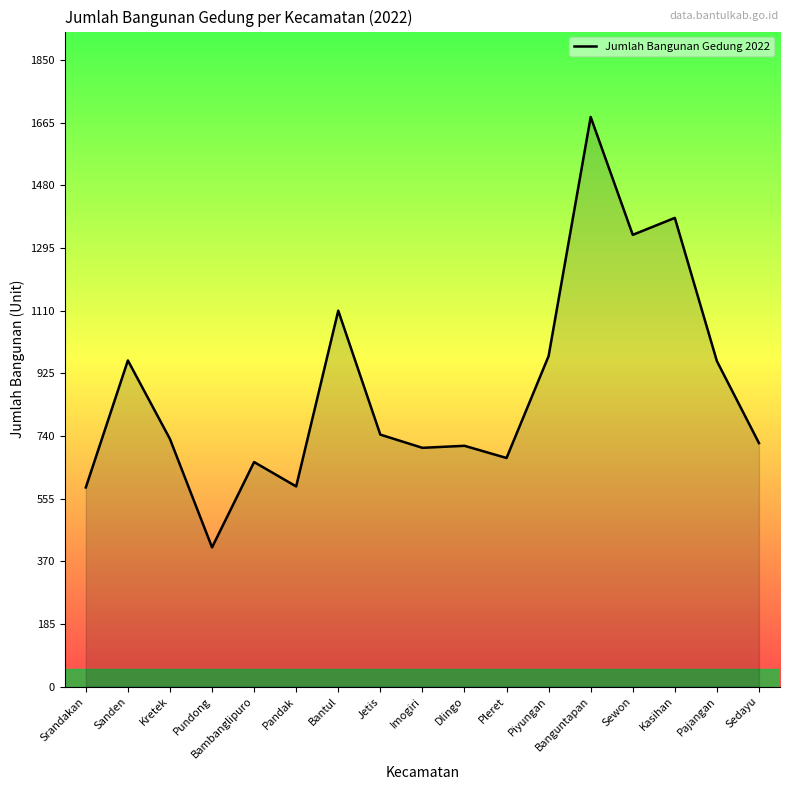

True or false: the data has more than 1 interior local peaks.

True